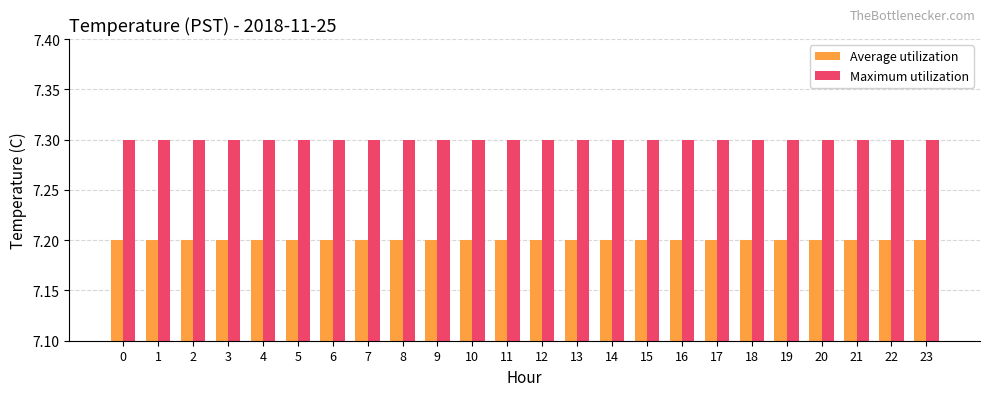

What are all the series names shown in the legend?

Average utilization, Maximum utilization